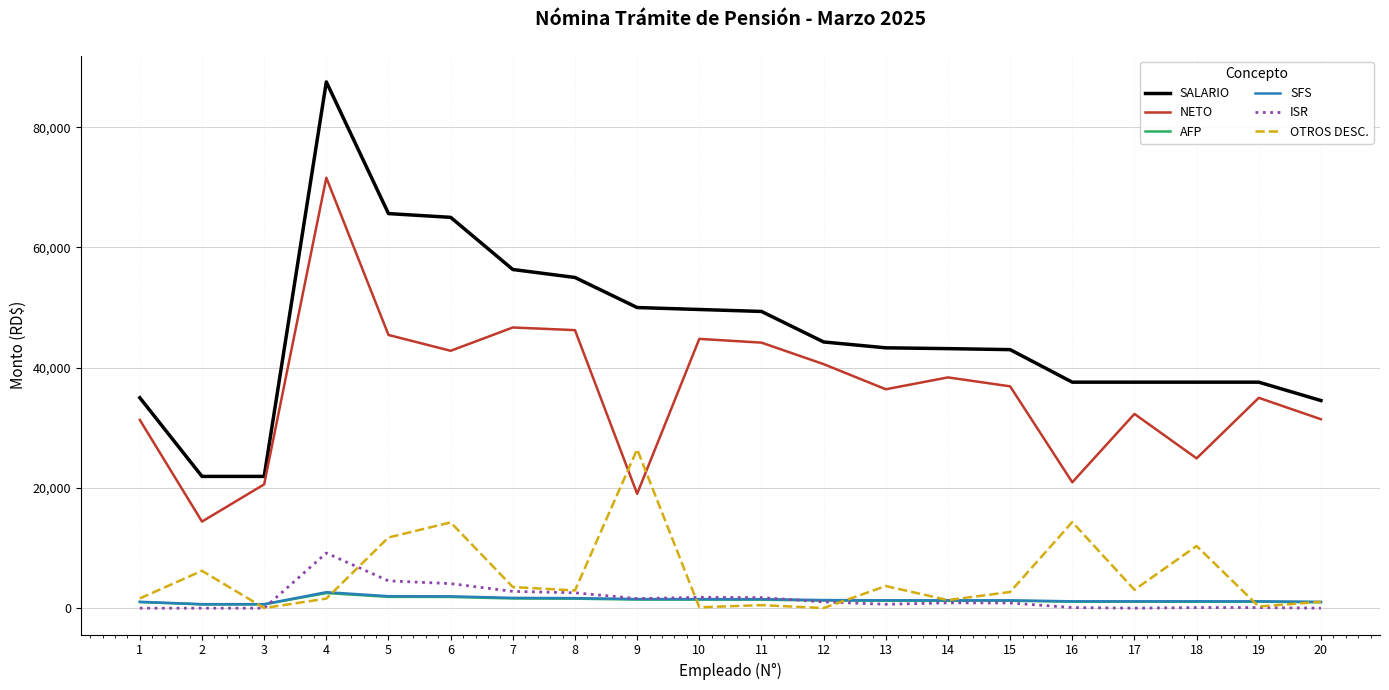

The value of SALARIO at 10 is 49677.0. True or false?

True